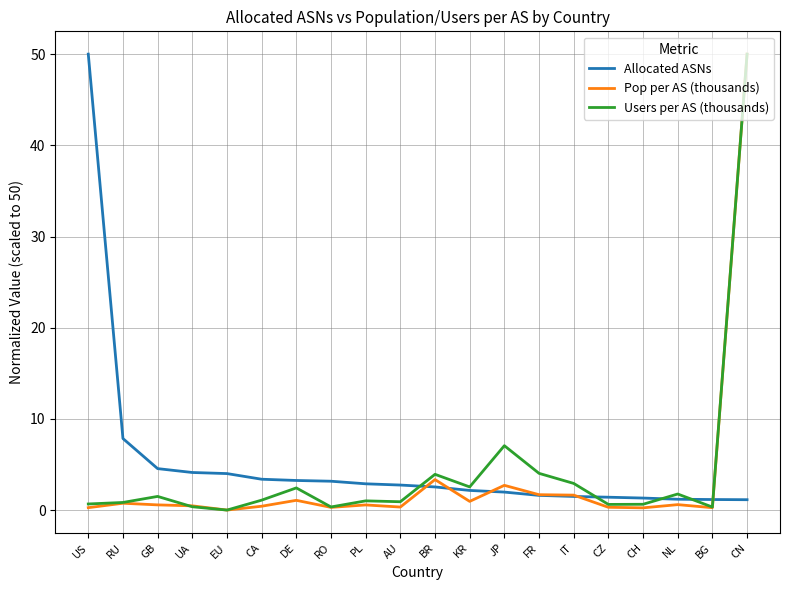

At which label is Allocated ASNs closest to 25?

RU